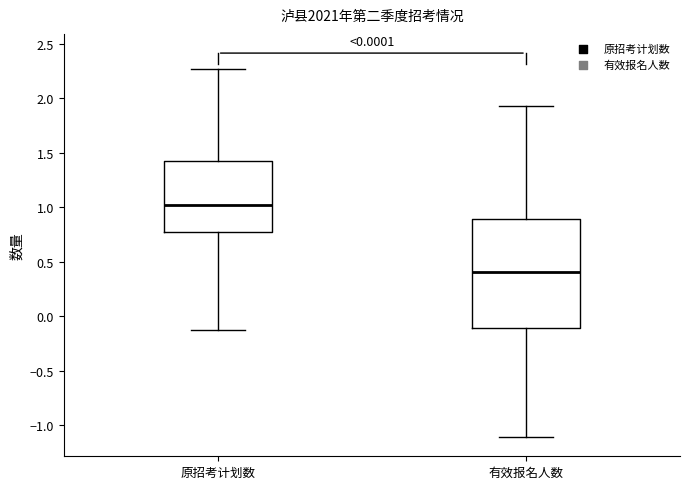

Comparing the boxes themselves (not the whiskers), which one is the tallest?

有效报名人数